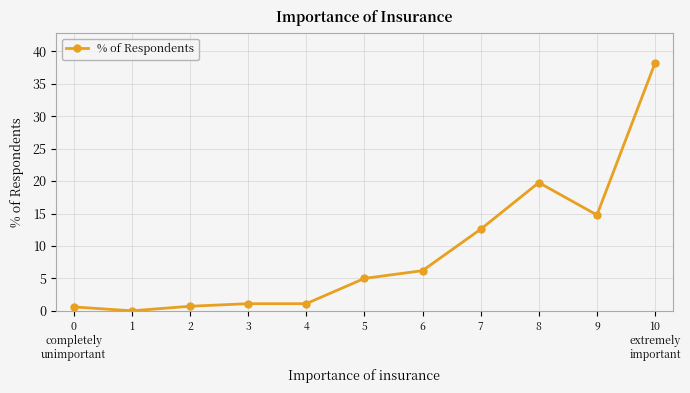

What is the label of the 1st point from the left?

0
completely
unimportant